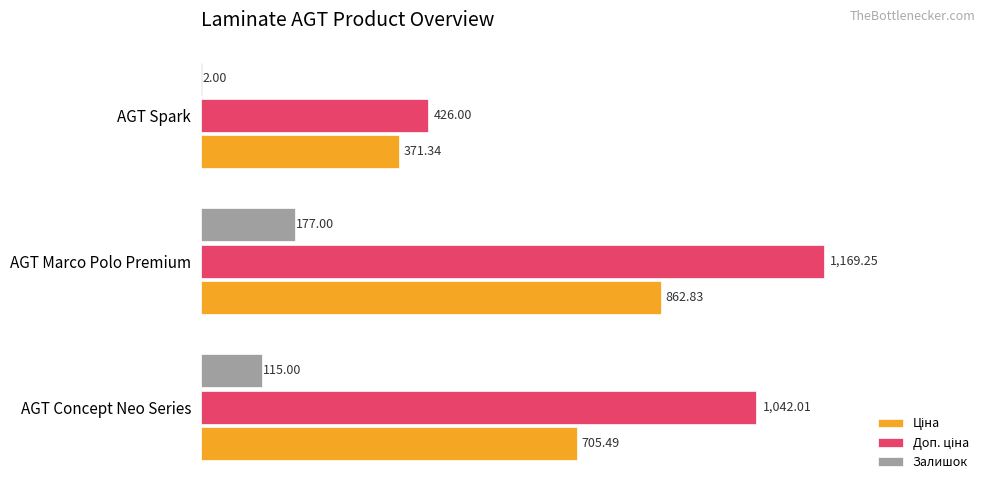

What is the greatest value displayed?

1169.2